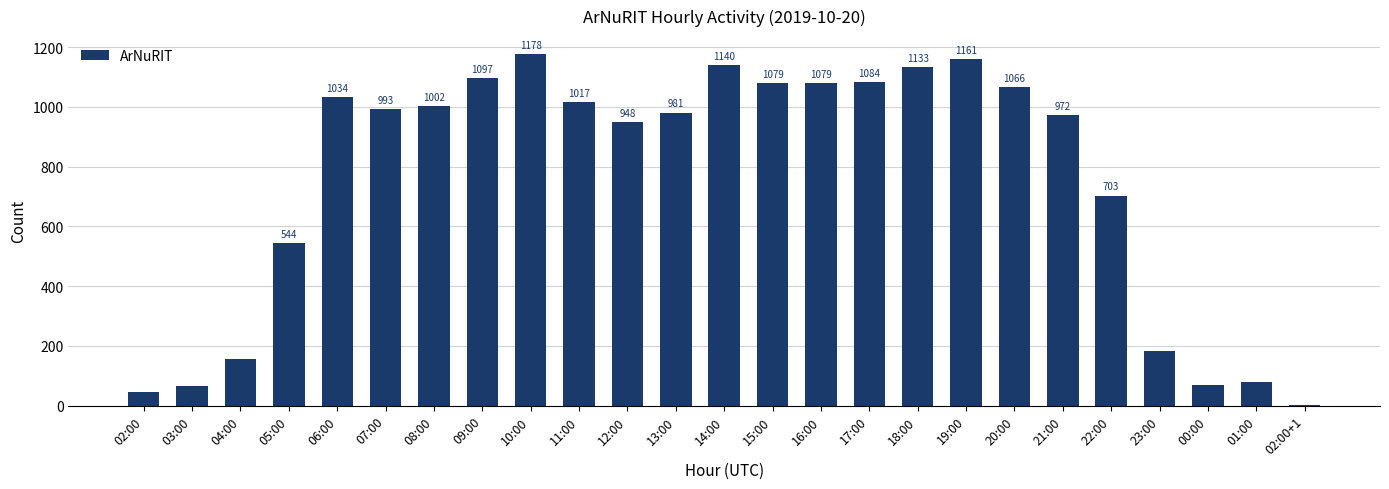

What is the maximum value shown in the chart?

1178